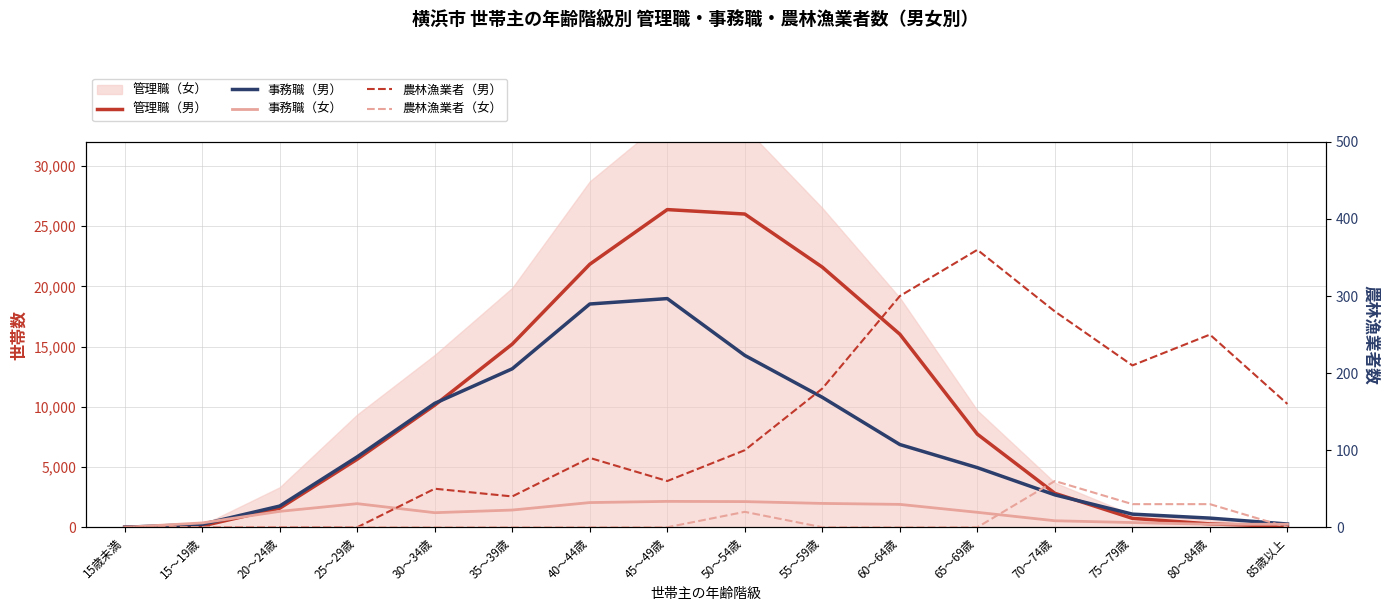

At which category does 農林漁業者（男） reach its first local peak?

30～34歳